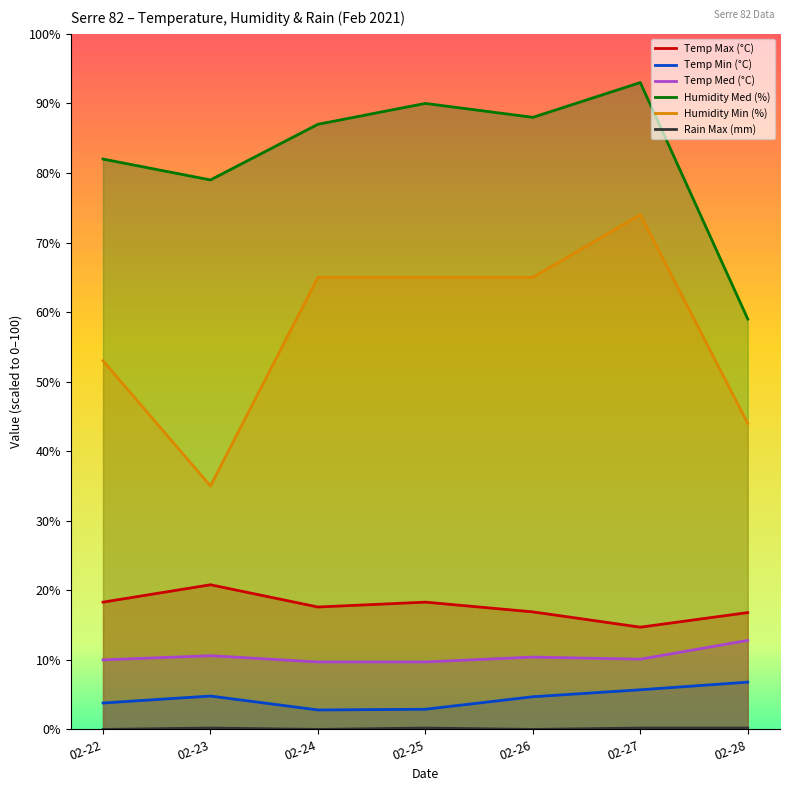

True or false: Temp Med (°C) and Humidity Med (%) cross at least once.

False